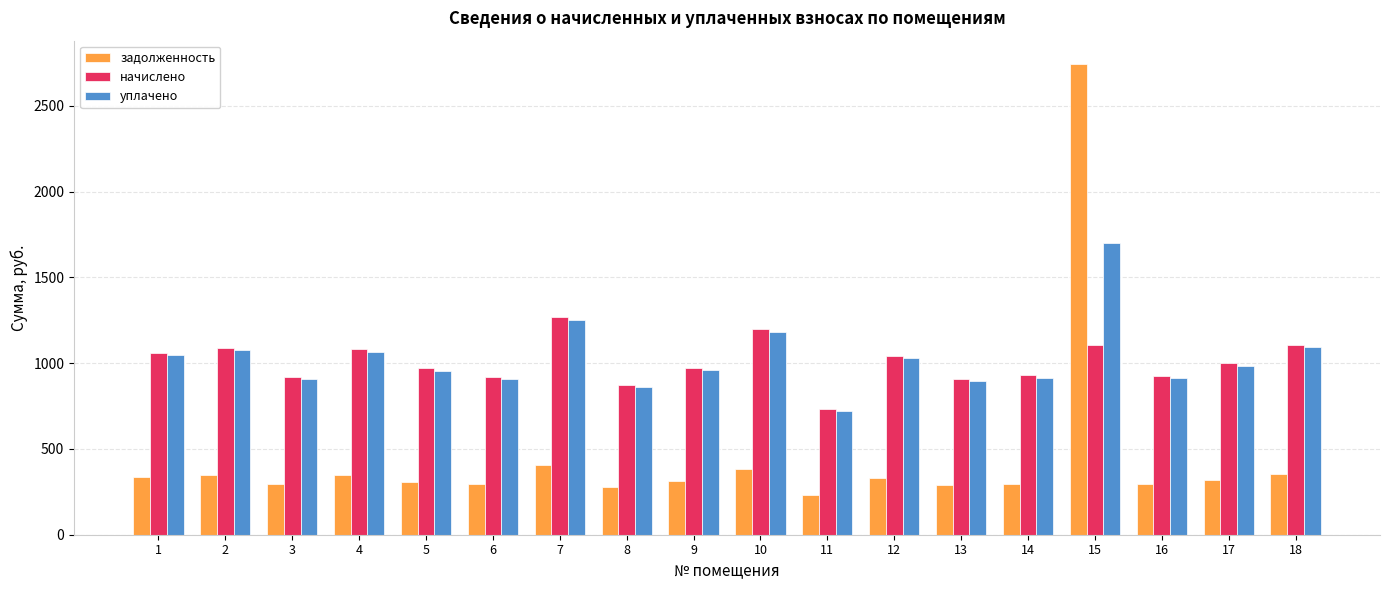

What is the value of the уплачено bar at the 7th from the left?

1252.4